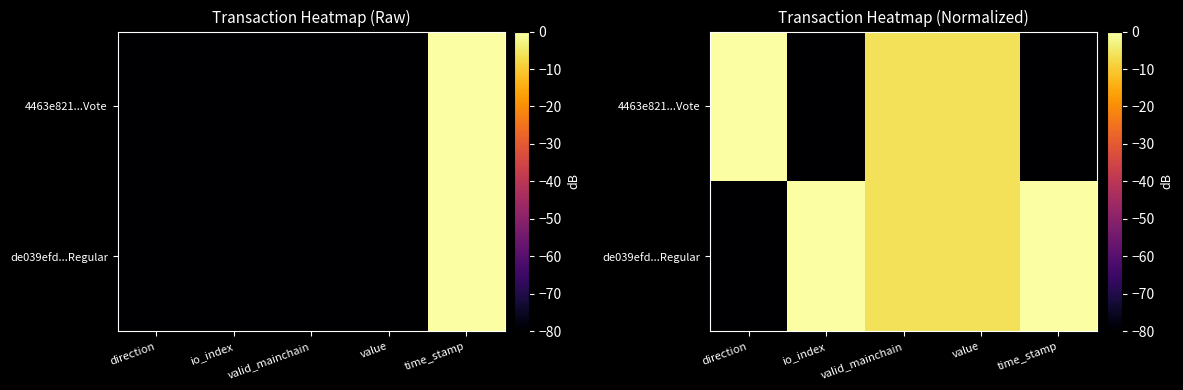

At which category is the sum across all series the highest?

valid_mainchain